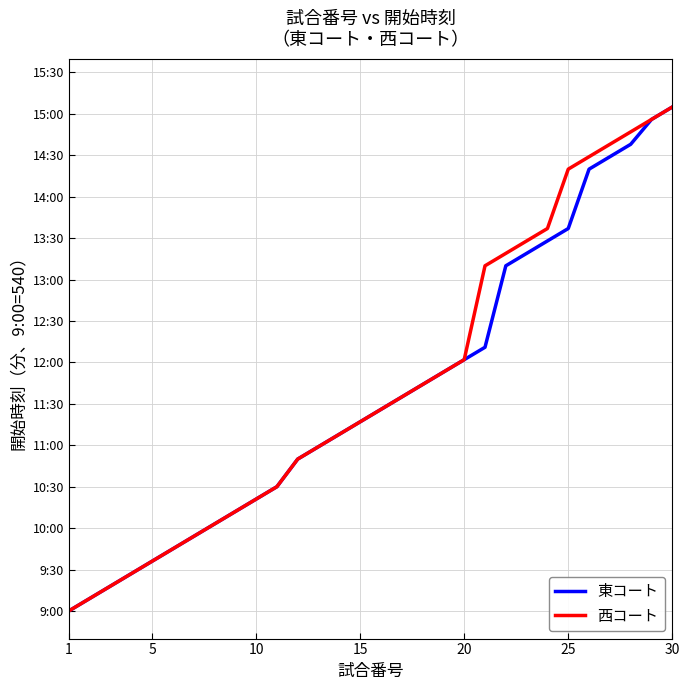

List the series in order of their overall mean, highest first.

西コート, 東コート